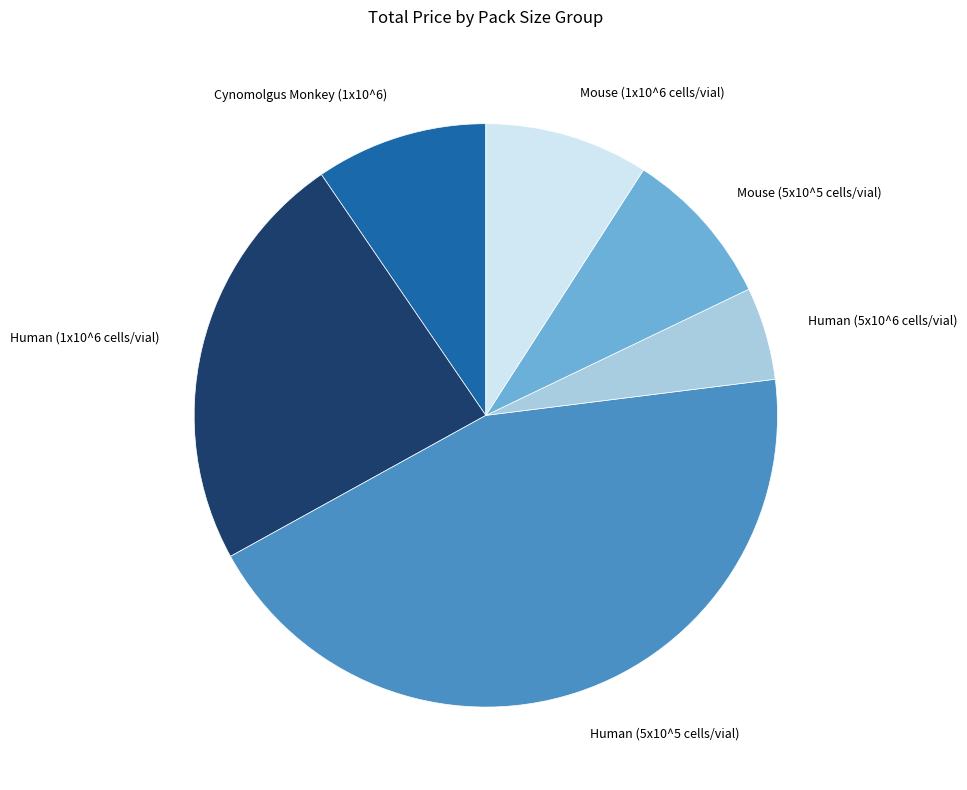

Between Human (5x10^5 cells/vial) and Human (5x10^6 cells/vial), which is larger?

Human (5x10^5 cells/vial)